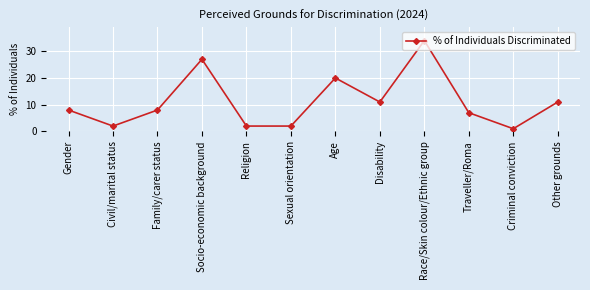

What is the label of the 6th point from the right?

Age